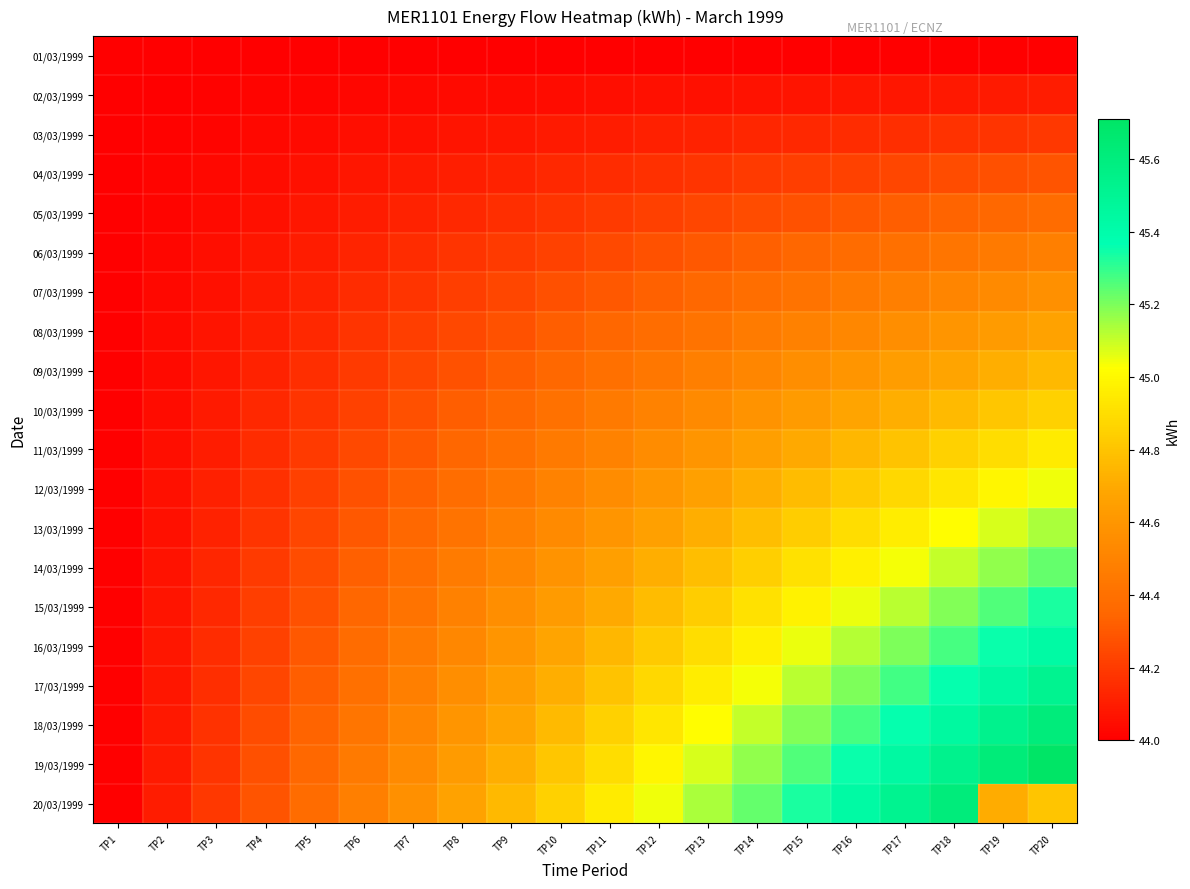

Reading right to left, extract all data points from this chart.

01/03/1999: TP20=44.0	TP19=44.0	TP18=44.0	TP17=44.0	TP16=44.0	TP15=44.0	TP14=44.0	TP13=44.0	TP12=44.0	TP11=44.0	TP10=44.0	TP9=44.0	TP8=44.0	TP7=44.0	TP6=44.0	TP5=44.0	TP4=44.0	TP3=44.0	TP2=44.0	TP1=44.0
02/03/1999: TP20=44.1	TP19=44.1	TP18=44.1	TP17=44.1	TP16=44.1	TP15=44.1	TP14=44.1	TP13=44.1	TP12=44.1	TP11=44.0	TP10=44.0	TP9=44.0	TP8=44.0	TP7=44.0	TP6=44.0	TP5=44.0	TP4=44.0	TP3=44.0	TP2=44.0	TP1=44.0
03/03/1999: TP20=44.2	TP19=44.2	TP18=44.2	TP17=44.2	TP16=44.1	TP15=44.1	TP14=44.1	TP13=44.1	TP12=44.1	TP11=44.1	TP10=44.1	TP9=44.1	TP8=44.1	TP7=44.1	TP6=44.0	TP5=44.0	TP4=44.0	TP3=44.0	TP2=44.0	TP1=44.0
04/03/1999: TP20=44.3	TP19=44.3	TP18=44.3	TP17=44.2	TP16=44.2	TP15=44.2	TP14=44.2	TP13=44.2	TP12=44.2	TP11=44.1	TP10=44.1	TP9=44.1	TP8=44.1	TP7=44.1	TP6=44.1	TP5=44.1	TP4=44.0	TP3=44.0	TP2=44.0	TP1=44.0
05/03/1999: TP20=44.4	TP19=44.4	TP18=44.3	TP17=44.3	TP16=44.3	TP15=44.3	TP14=44.3	TP13=44.2	TP12=44.2	TP11=44.2	TP10=44.2	TP9=44.2	TP8=44.1	TP7=44.1	TP6=44.1	TP5=44.1	TP4=44.1	TP3=44.0	TP2=44.0	TP1=44.0
06/03/1999: TP20=44.5	TP19=44.5	TP18=44.4	TP17=44.4	TP16=44.4	TP15=44.4	TP14=44.3	TP13=44.3	TP12=44.3	TP11=44.2	TP10=44.2	TP9=44.2	TP8=44.2	TP7=44.1	TP6=44.1	TP5=44.1	TP4=44.1	TP3=44.0	TP2=44.0	TP1=44.0
07/03/1999: TP20=44.6	TP19=44.5	TP18=44.5	TP17=44.5	TP16=44.5	TP15=44.4	TP14=44.4	TP13=44.4	TP12=44.3	TP11=44.3	TP10=44.3	TP9=44.2	TP8=44.2	TP7=44.2	TP6=44.1	TP5=44.1	TP4=44.1	TP3=44.1	TP2=44.0	TP1=44.0
08/03/1999: TP20=44.7	TP19=44.6	TP18=44.6	TP17=44.6	TP16=44.5	TP15=44.5	TP14=44.5	TP13=44.4	TP12=44.4	TP11=44.4	TP10=44.3	TP9=44.3	TP8=44.2	TP7=44.2	TP6=44.2	TP5=44.1	TP4=44.1	TP3=44.1	TP2=44.0	TP1=44.0
09/03/1999: TP20=44.8	TP19=44.7	TP18=44.7	TP17=44.6	TP16=44.6	TP15=44.6	TP14=44.5	TP13=44.5	TP12=44.4	TP11=44.4	TP10=44.4	TP9=44.3	TP8=44.3	TP7=44.2	TP6=44.2	TP5=44.2	TP4=44.1	TP3=44.1	TP2=44.0	TP1=44.0
10/03/1999: TP20=44.9	TP19=44.8	TP18=44.8	TP17=44.7	TP16=44.7	TP15=44.6	TP14=44.6	TP13=44.5	TP12=44.5	TP11=44.5	TP10=44.4	TP9=44.4	TP8=44.3	TP7=44.3	TP6=44.2	TP5=44.2	TP4=44.1	TP3=44.1	TP2=44.0	TP1=44.0
11/03/1999: TP20=45.0	TP19=44.9	TP18=44.9	TP17=44.8	TP16=44.8	TP15=44.7	TP14=44.6	TP13=44.6	TP12=44.5	TP11=44.5	TP10=44.5	TP9=44.4	TP8=44.4	TP7=44.3	TP6=44.2	TP5=44.2	TP4=44.1	TP3=44.1	TP2=44.0	TP1=44.0
12/03/1999: TP20=45.0	TP19=45.0	TP18=44.9	TP17=44.9	TP16=44.8	TP15=44.8	TP14=44.7	TP13=44.7	TP12=44.6	TP11=44.5	TP10=44.5	TP9=44.4	TP8=44.4	TP7=44.3	TP6=44.3	TP5=44.2	TP4=44.2	TP3=44.1	TP2=44.1	TP1=44.0
13/03/1999: TP20=45.1	TP19=45.1	TP18=45.0	TP17=45.0	TP16=44.9	TP15=44.8	TP14=44.8	TP13=44.7	TP12=44.7	TP11=44.6	TP10=44.5	TP9=44.5	TP8=44.4	TP7=44.4	TP6=44.3	TP5=44.2	TP4=44.2	TP3=44.1	TP2=44.1	TP1=44.0
14/03/1999: TP20=45.2	TP19=45.2	TP18=45.1	TP17=45.0	TP16=45.0	TP15=44.9	TP14=44.8	TP13=44.8	TP12=44.7	TP11=44.6	TP10=44.6	TP9=44.5	TP8=44.5	TP7=44.4	TP6=44.3	TP5=44.3	TP4=44.2	TP3=44.1	TP2=44.1	TP1=44.0
15/03/1999: TP20=45.3	TP19=45.3	TP18=45.2	TP17=45.1	TP16=45.0	TP15=45.0	TP14=44.9	TP13=44.8	TP12=44.8	TP11=44.7	TP10=44.6	TP9=44.6	TP8=44.5	TP7=44.4	TP6=44.4	TP5=44.3	TP4=44.2	TP3=44.1	TP2=44.1	TP1=44.0
16/03/1999: TP20=45.4	TP19=45.4	TP18=45.3	TP17=45.2	TP16=45.1	TP15=45.0	TP14=45.0	TP13=44.9	TP12=44.8	TP11=44.8	TP10=44.7	TP9=44.6	TP8=44.5	TP7=44.5	TP6=44.4	TP5=44.3	TP4=44.2	TP3=44.1	TP2=44.1	TP1=44.0
17/03/1999: TP20=45.5	TP19=45.4	TP18=45.4	TP17=45.3	TP16=45.2	TP15=45.1	TP14=45.0	TP13=45.0	TP12=44.9	TP11=44.8	TP10=44.7	TP9=44.6	TP8=44.6	TP7=44.5	TP6=44.4	TP5=44.3	TP4=44.2	TP3=44.2	TP2=44.1	TP1=44.0
18/03/1999: TP20=45.6	TP19=45.5	TP18=45.4	TP17=45.4	TP16=45.3	TP15=45.2	TP14=45.1	TP13=45.0	TP12=44.9	TP11=44.9	TP10=44.8	TP9=44.7	TP8=44.6	TP7=44.5	TP6=44.4	TP5=44.3	TP4=44.3	TP3=44.2	TP2=44.1	TP1=44.0
19/03/1999: TP20=45.7	TP19=45.6	TP18=45.5	TP17=45.4	TP16=45.4	TP15=45.3	TP14=45.2	TP13=45.1	TP12=45.0	TP11=44.9	TP10=44.8	TP9=44.7	TP8=44.6	TP7=44.5	TP6=44.5	TP5=44.4	TP4=44.3	TP3=44.2	TP2=44.1	TP1=44.0
20/03/1999: TP20=44.8	TP19=44.7	TP18=45.6	TP17=45.5	TP16=45.4	TP15=45.3	TP14=45.2	TP13=45.1	TP12=45.0	TP11=45.0	TP10=44.9	TP9=44.8	TP8=44.7	TP7=44.6	TP6=44.5	TP5=44.4	TP4=44.3	TP3=44.2	TP2=44.1	TP1=44.0